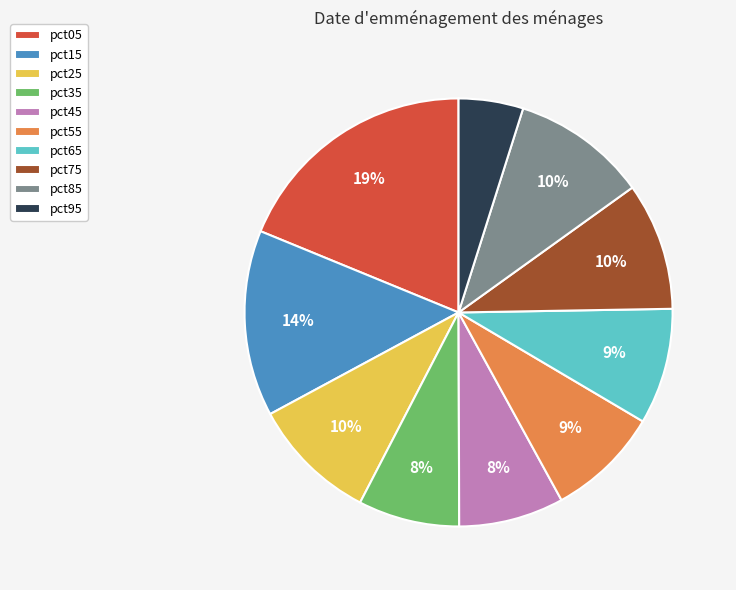

What is the ratio of the value at pct95 to the value at pct75?

0.5